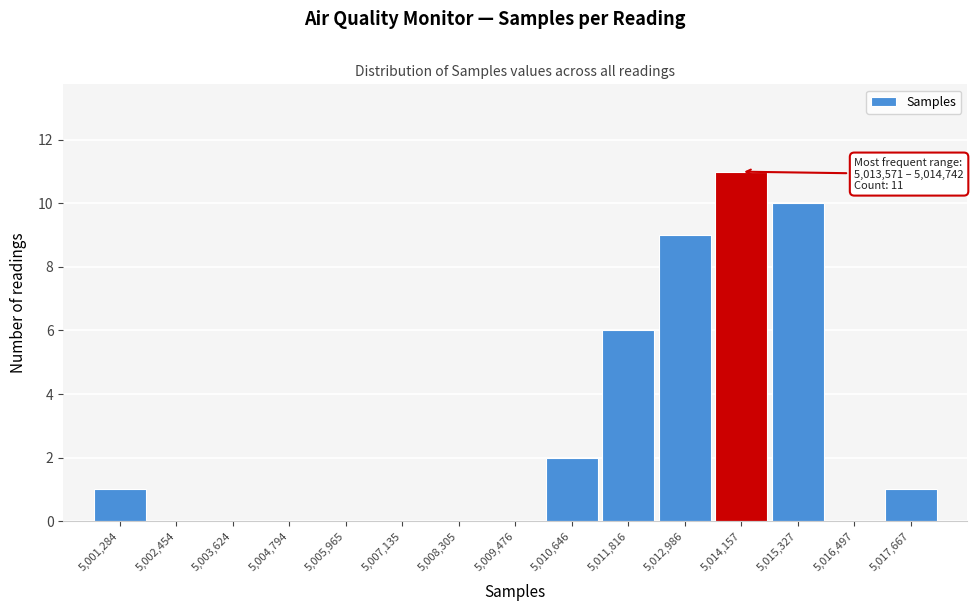

Which range on the x-axis has the tallest bar?

5013600 to 5014800